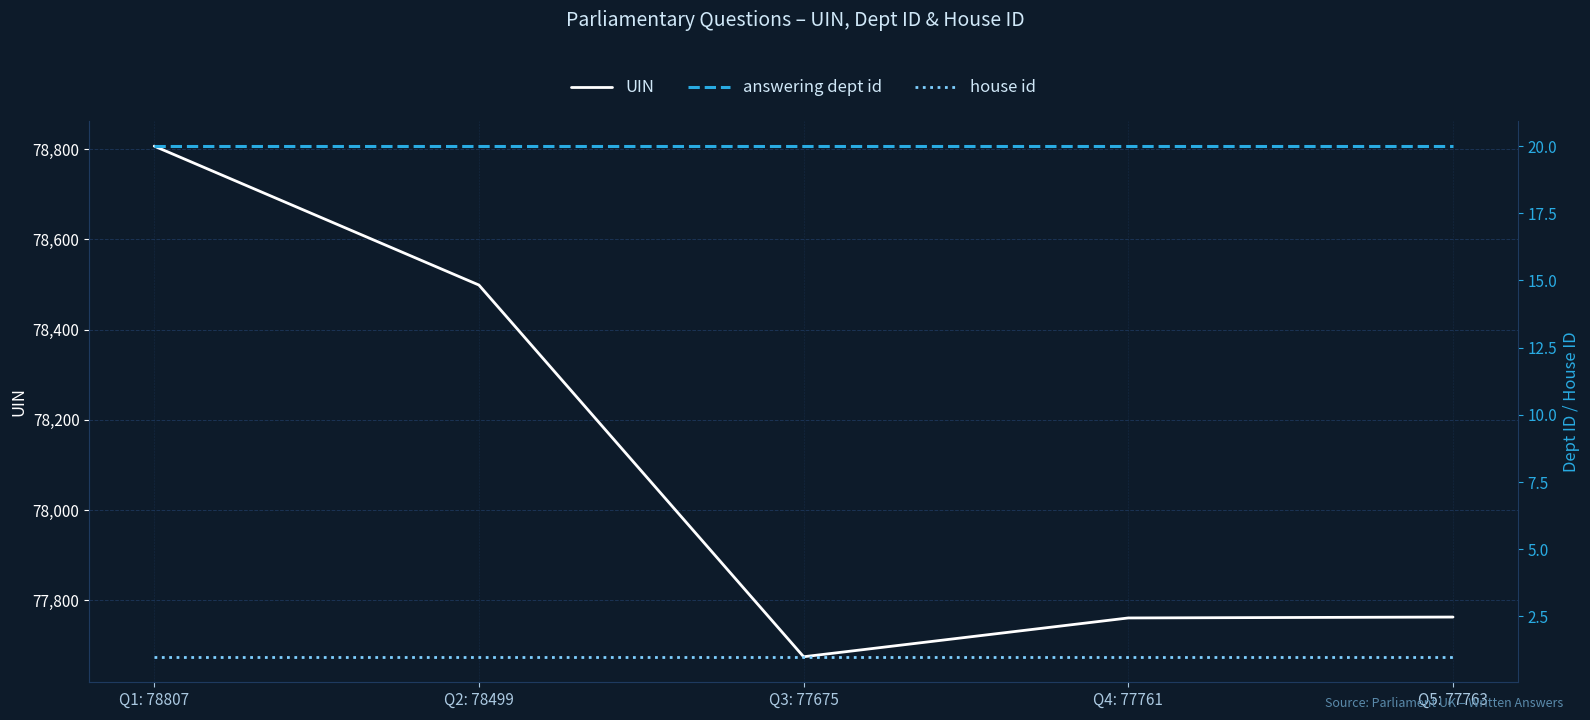

Between Q3: 77675 and Q1: 78807, which is larger?

Q1: 78807